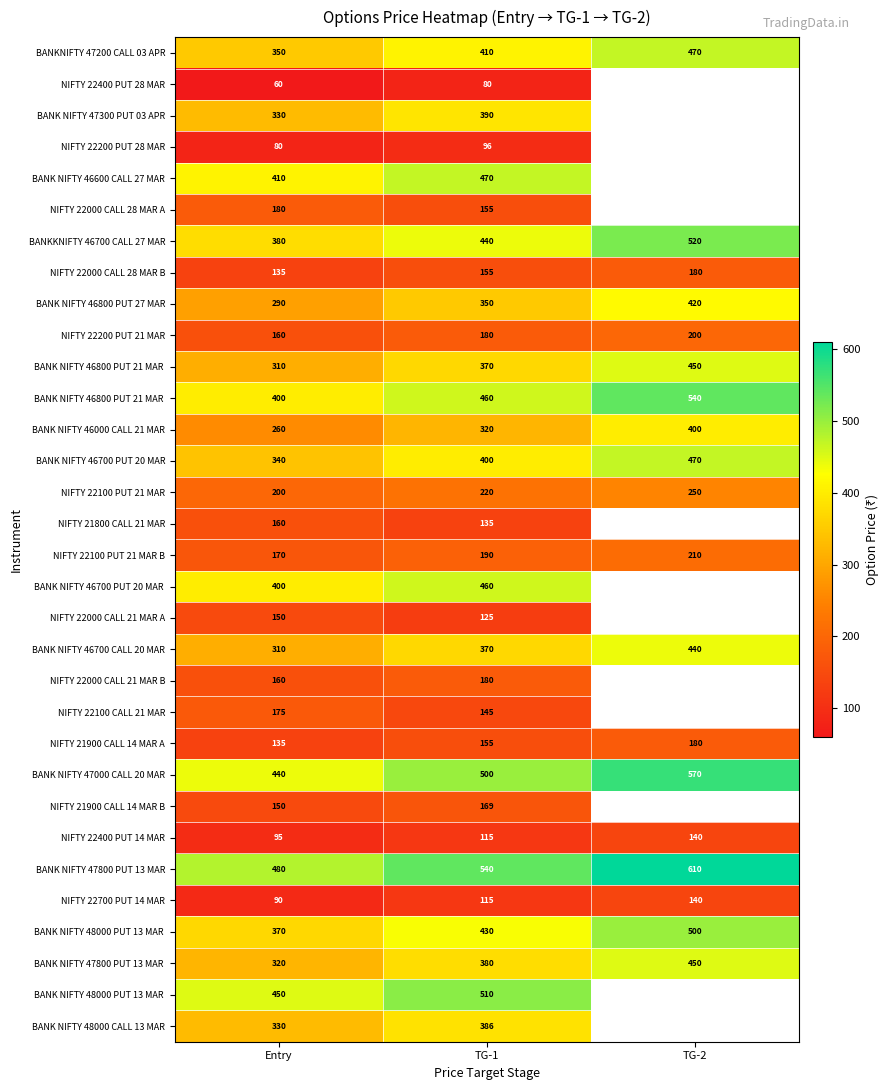

At which category is the sum across all series the highest?

TG-1